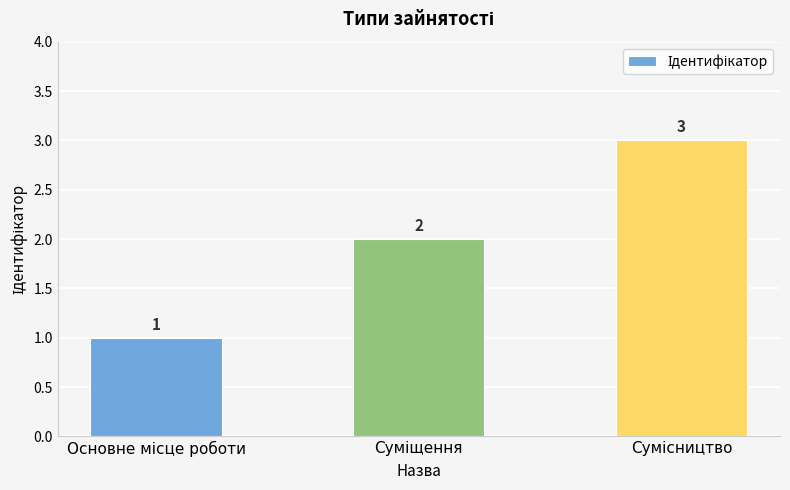

How many series are shown in this chart?

1